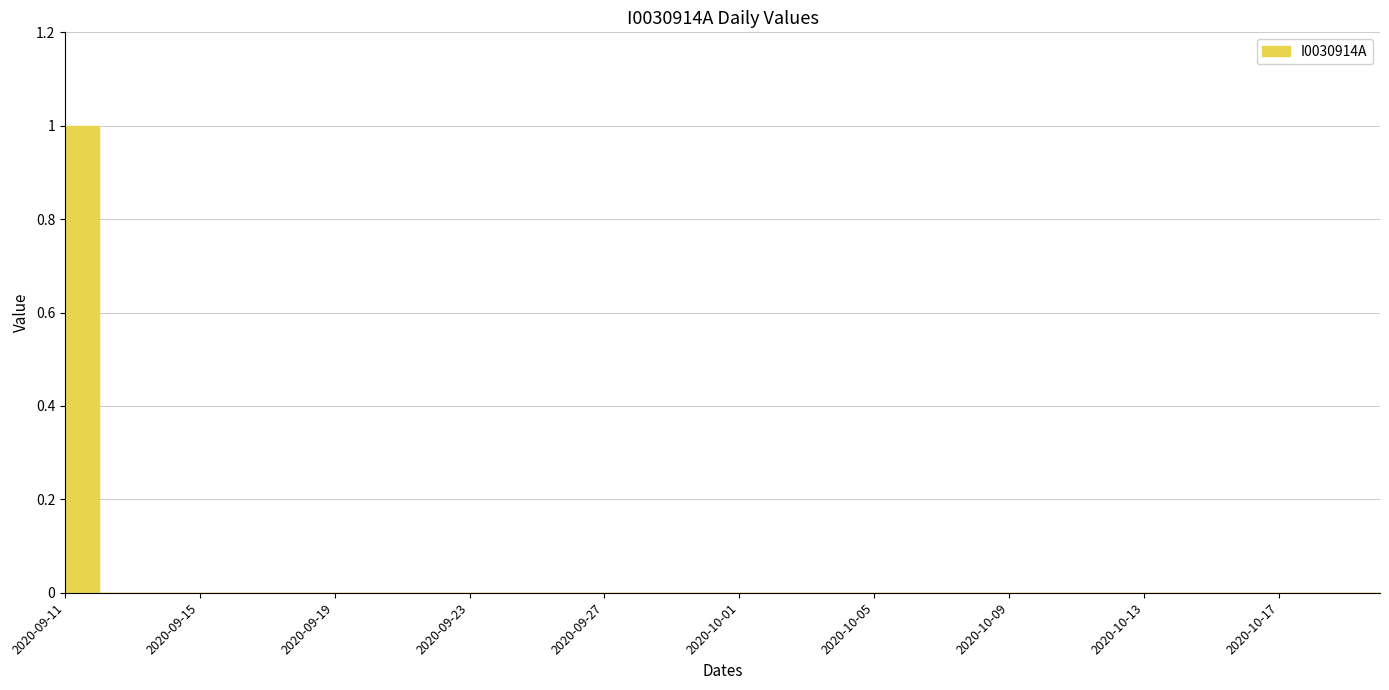

What is the label of the 1st point from the right?

2020-10-20